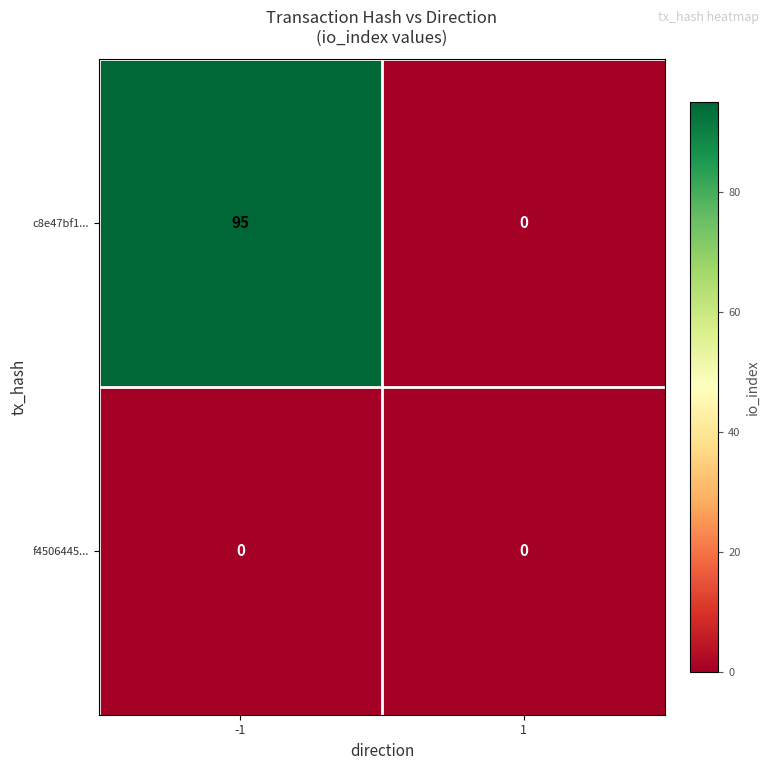

Which series has the largest total across all categories?

c8e47bf1...